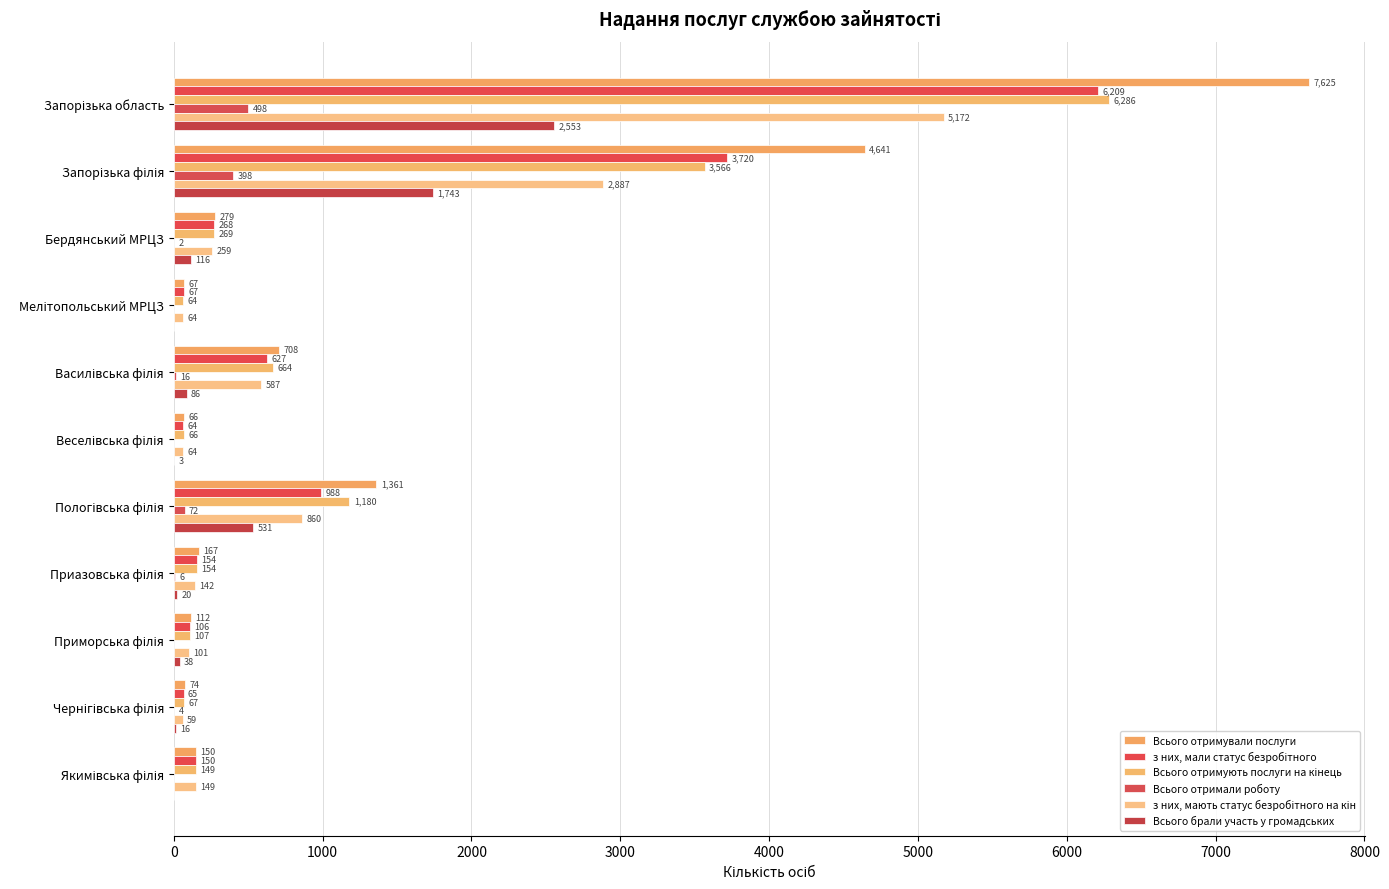

Which series has the largest total across all categories?

Всього отримували послуги